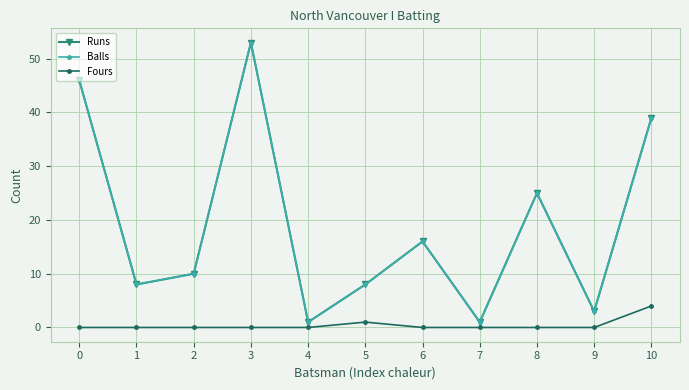

Does the chart have visible grid lines?

Yes